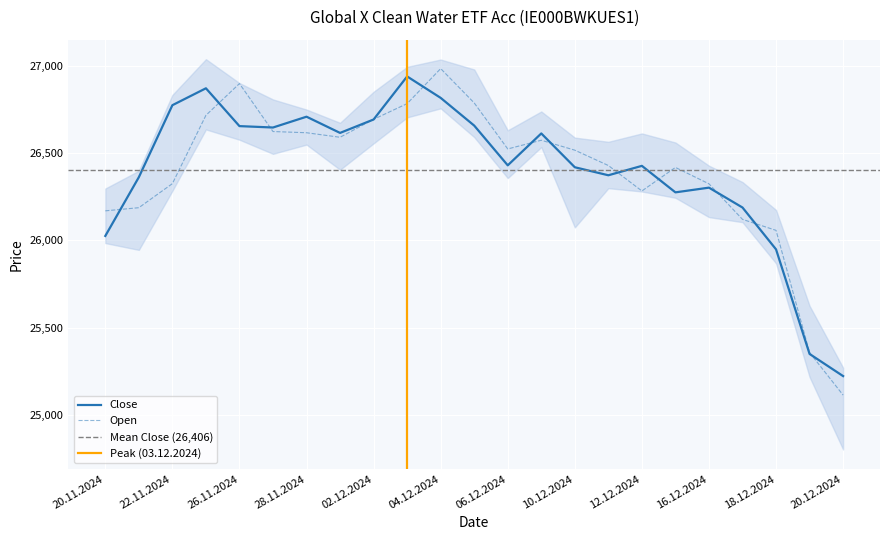

Is it true that Close equals 25222 at 20.12.2024?

True